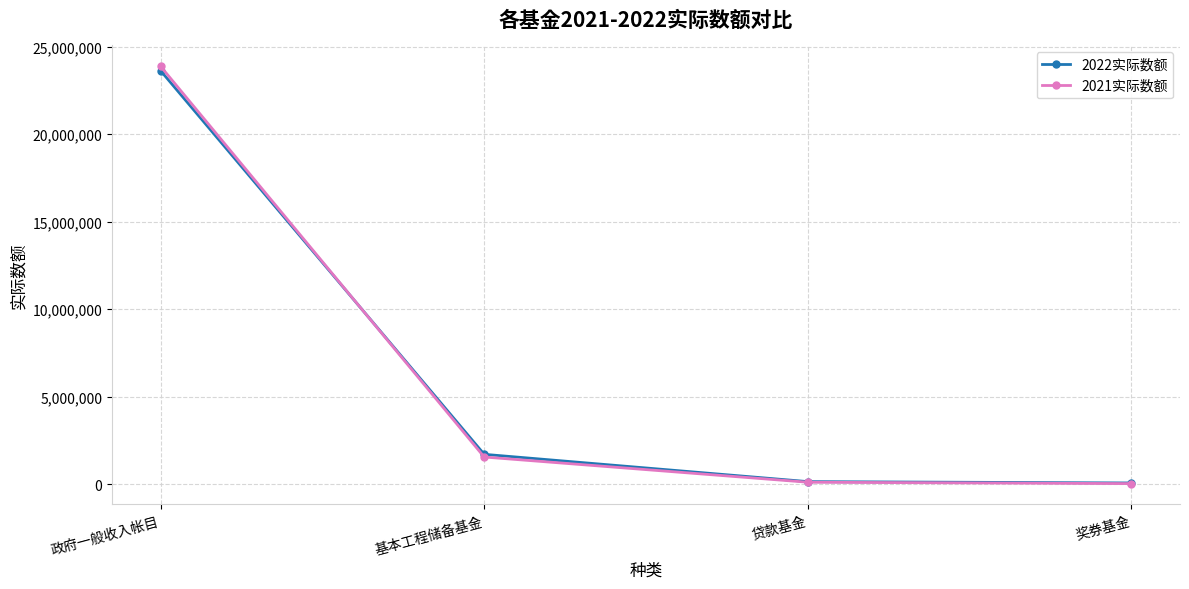

What is the average value of the 2022实际数额 series?

6384455